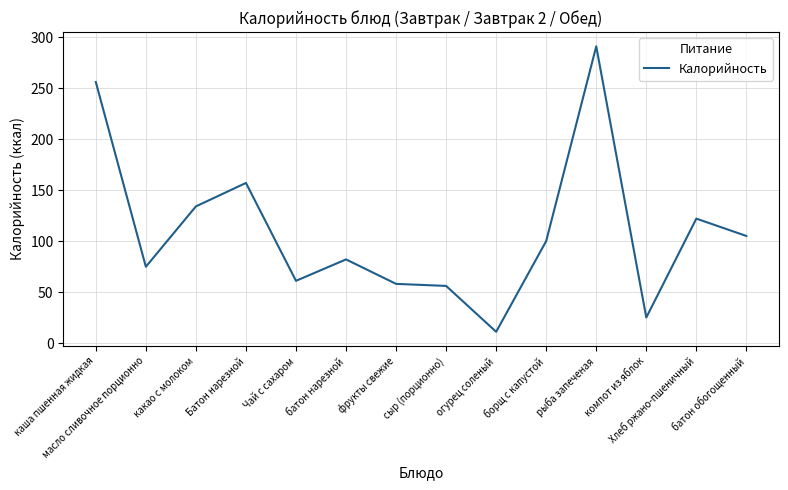

What is the greatest value displayed?

291.0